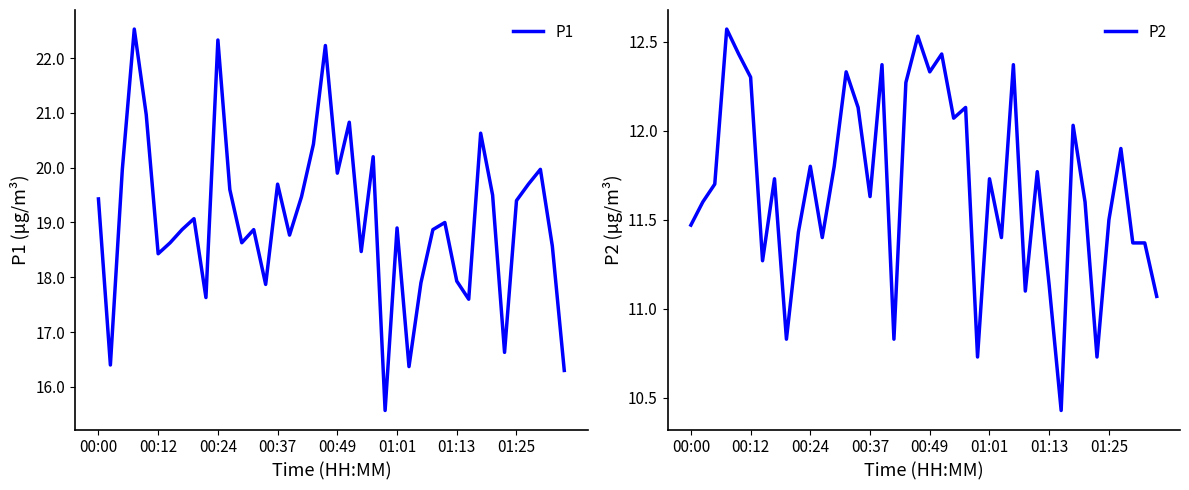

How many series are shown in this chart?

2